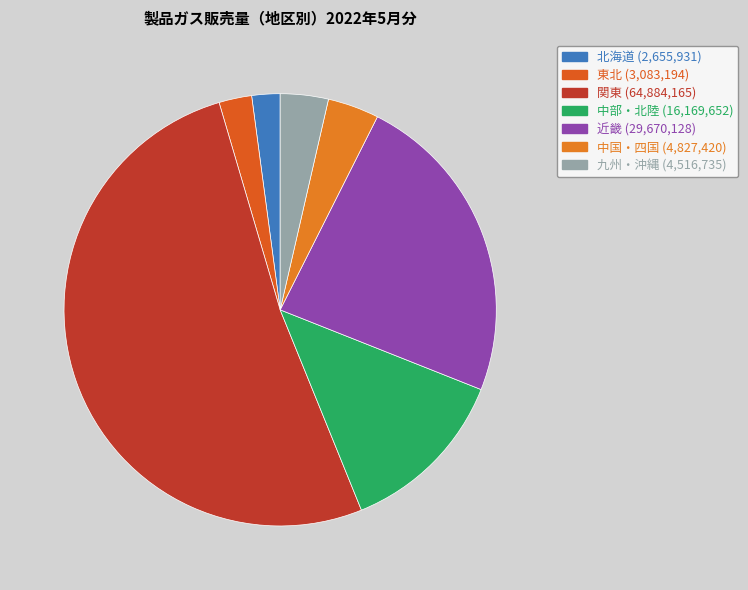

How many slices are in this pie chart?

7